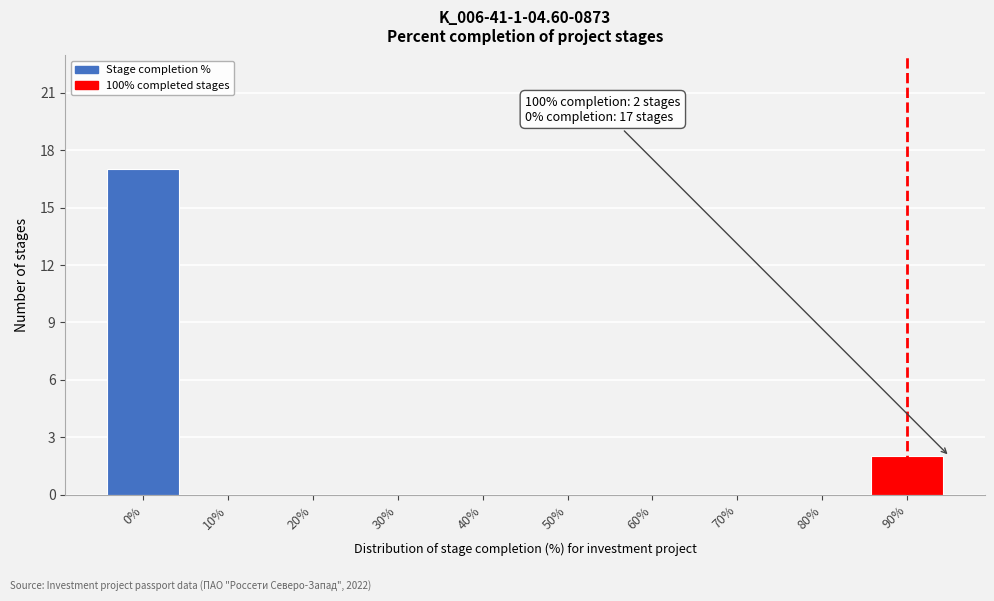

Reading right to left, what are all the values shown in this chart?

90%=2	80%=0	70%=0	60%=0	50%=0	40%=0	30%=0	20%=0	10%=0	0%=17